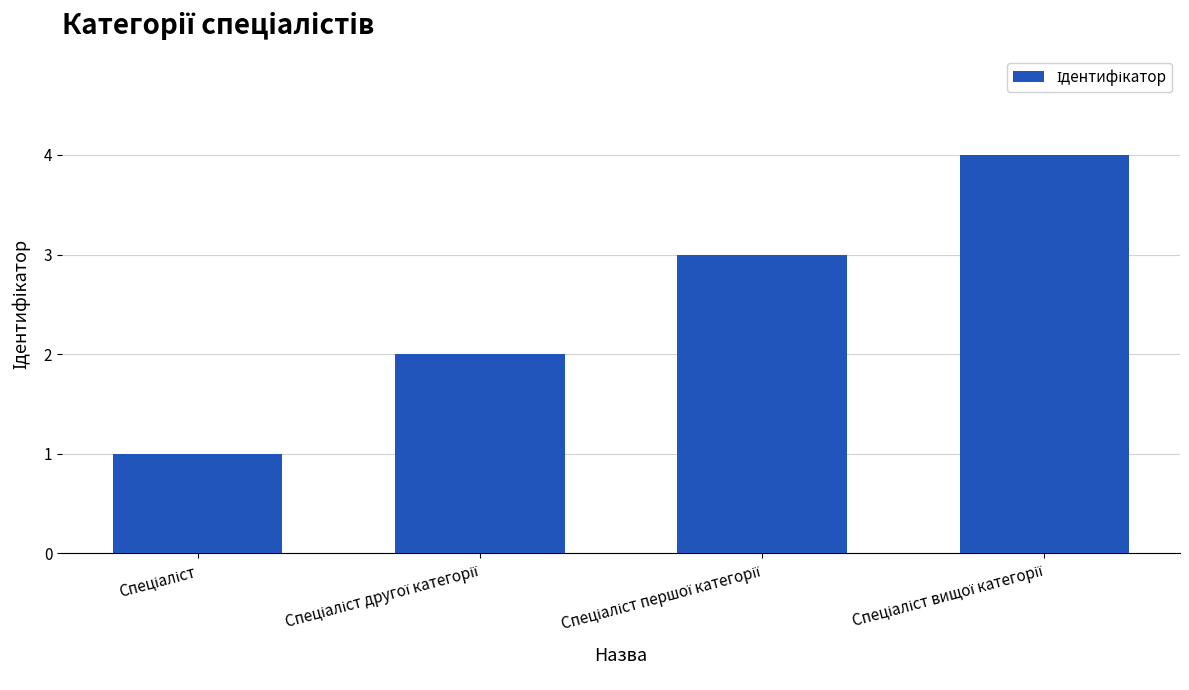

What is the value of the 2nd bar from the left?

2